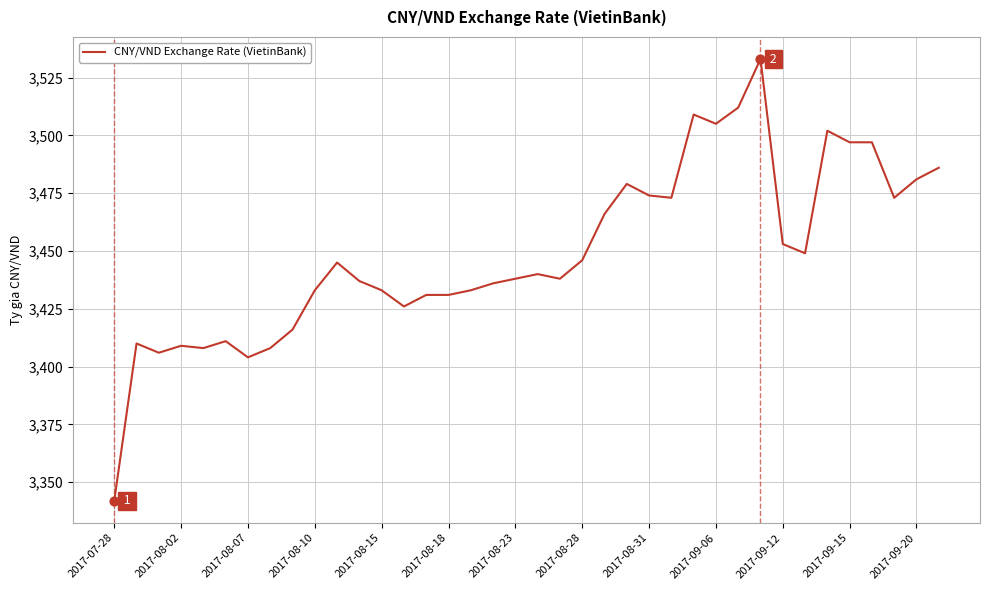

What is the smallest value displayed?

3342